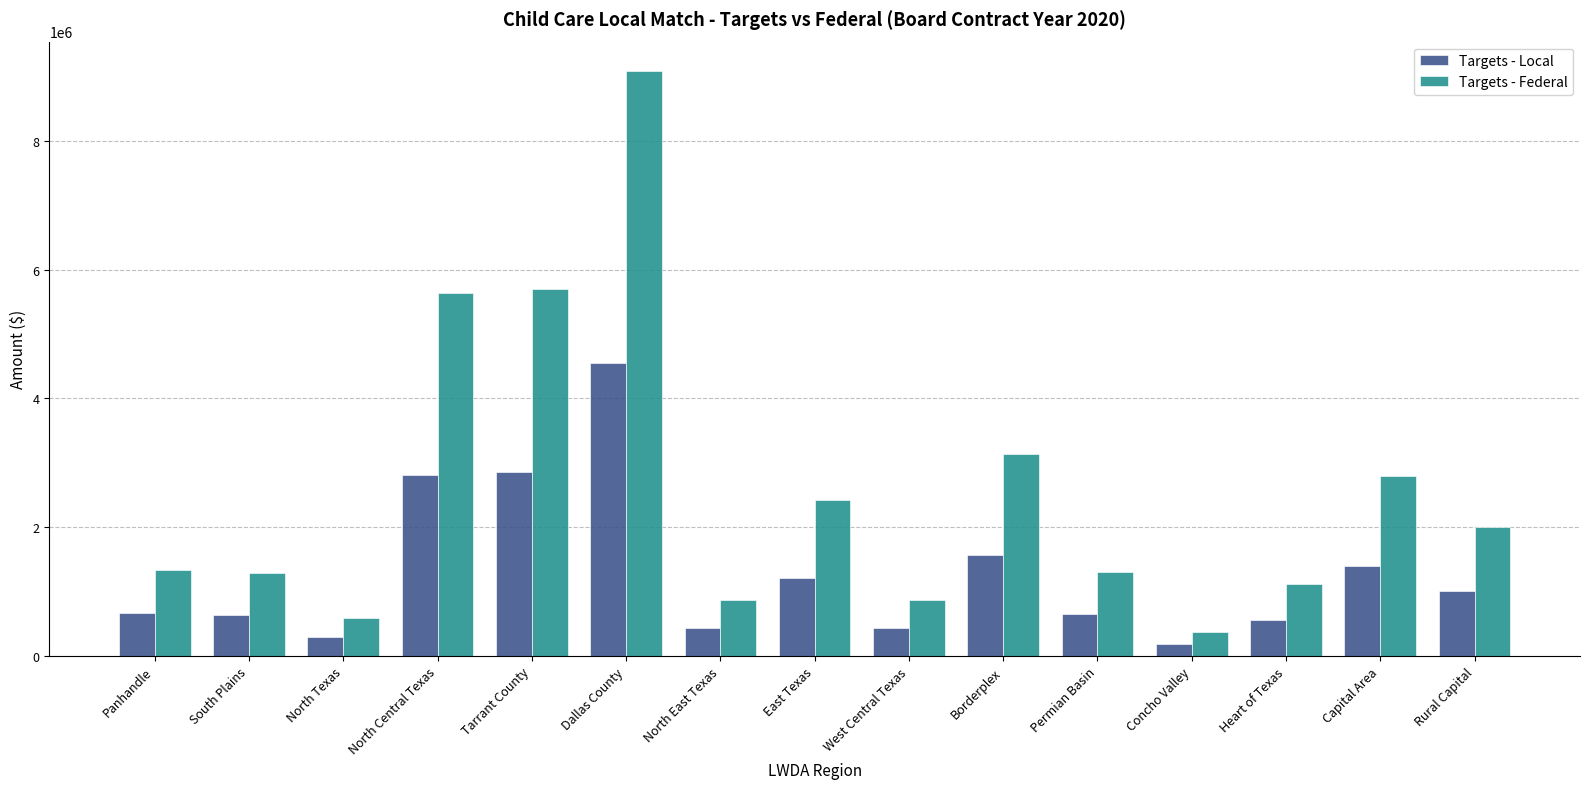

Rank the series by their average value, from lowest to highest.

Targets - Local, Targets - Federal